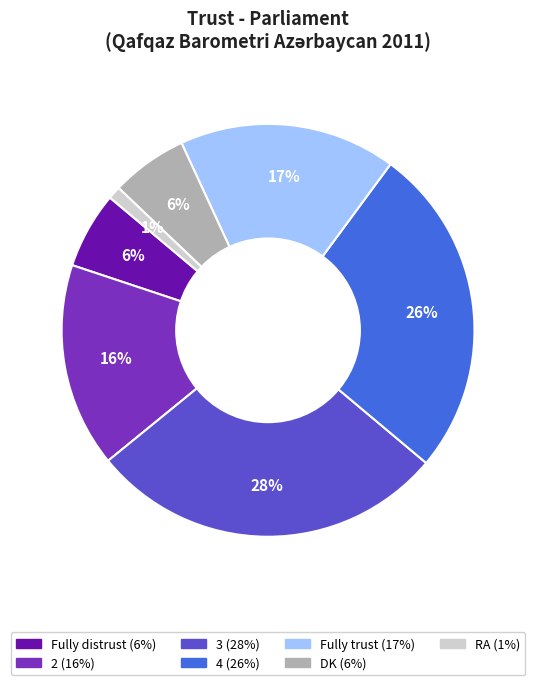

Which slice is the largest?

3